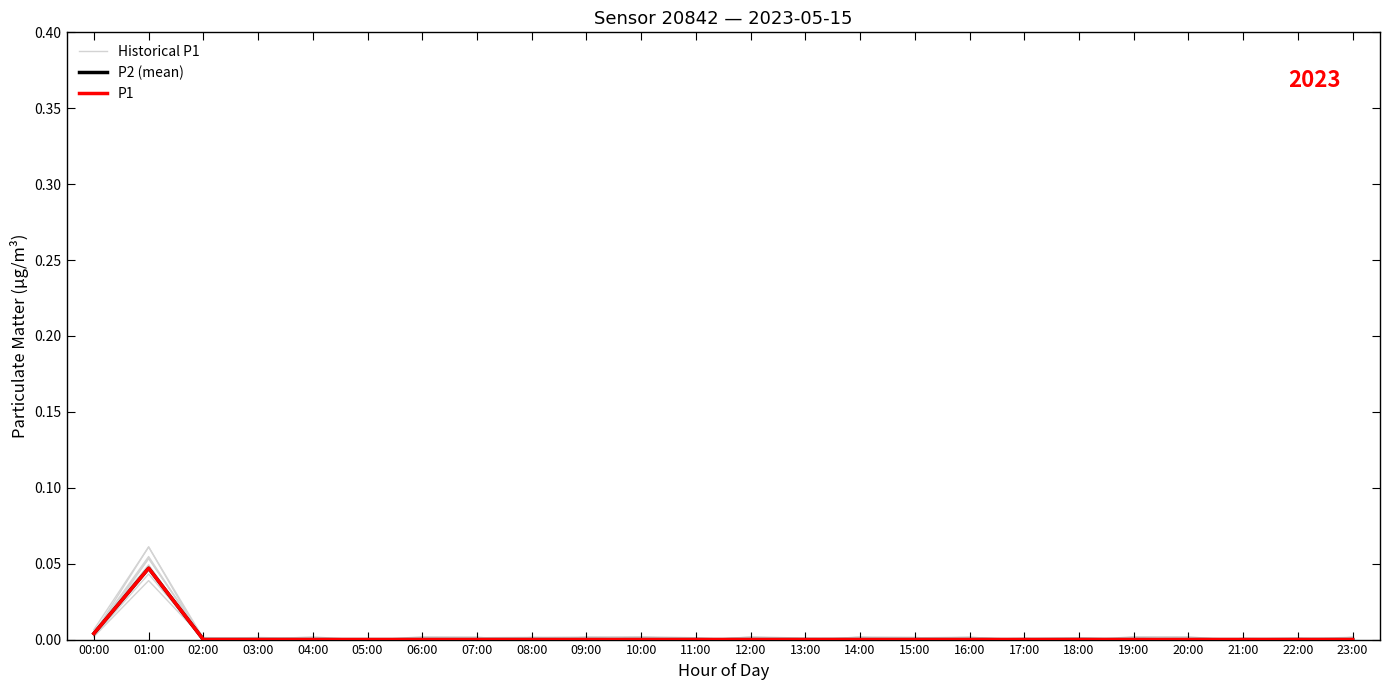

How many lines are shown in the chart?

3